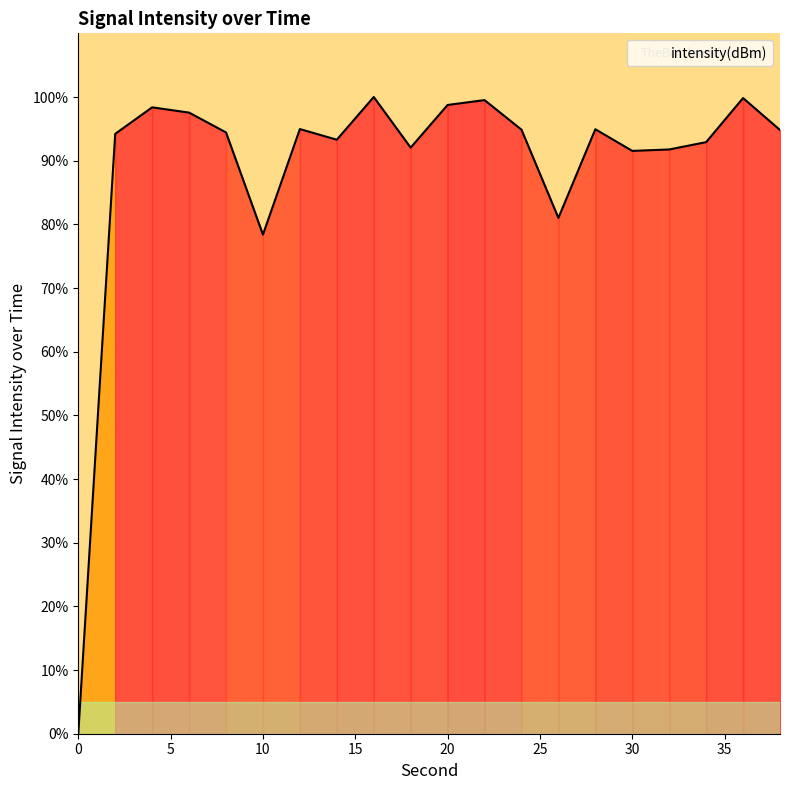

Count the number of categories in the chart.

20